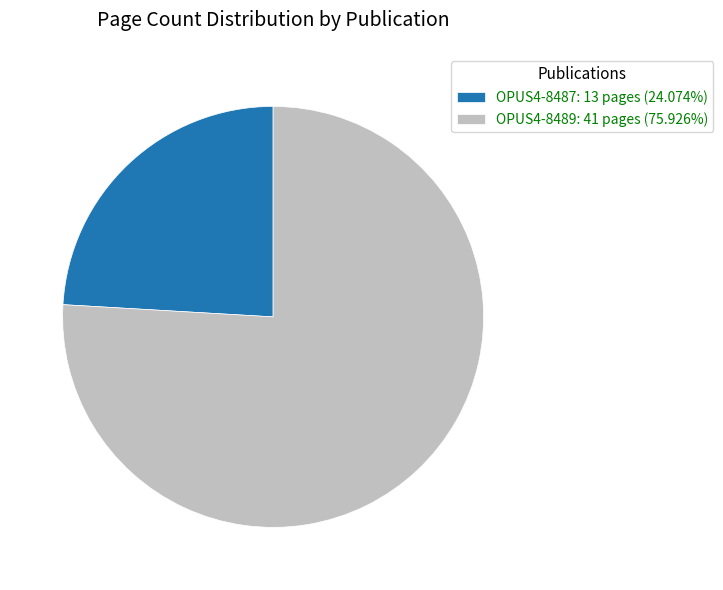

Which category has the biggest portion of the pie?

OPUS4-8489